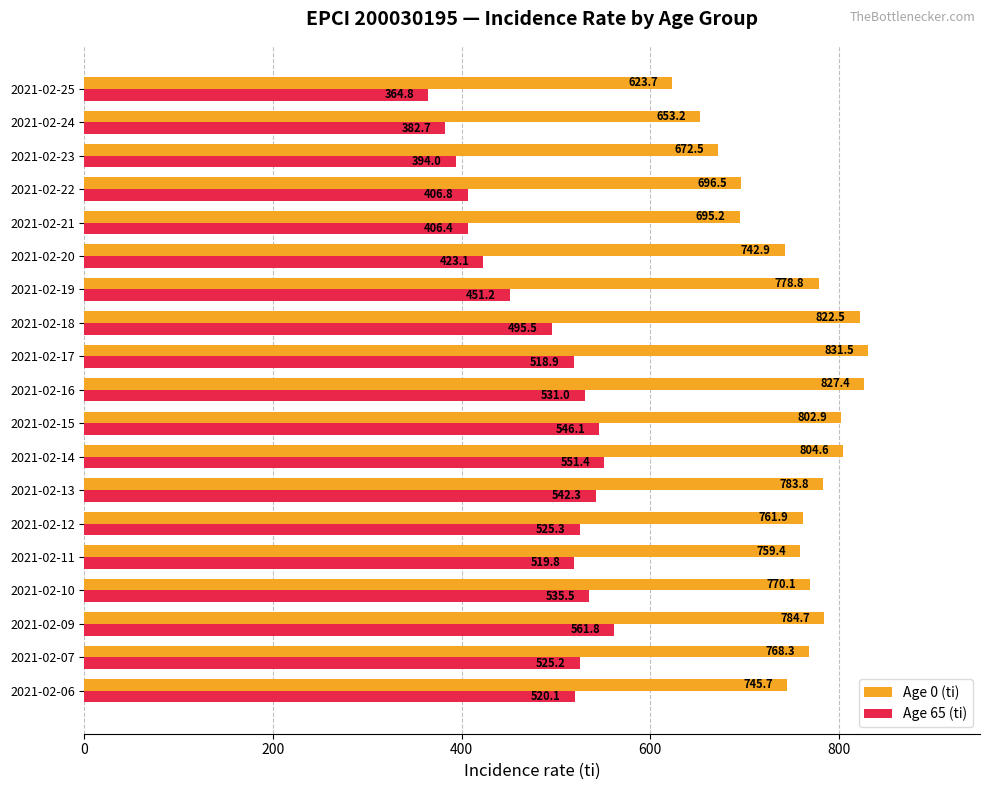

Rank the series by their maximum value, from highest to lowest.

Age 0 (ti), Age 65 (ti)